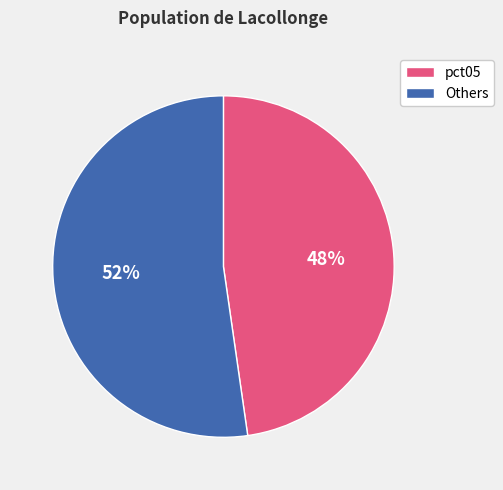

Is there any slice that represents more than half of the pie?

Yes